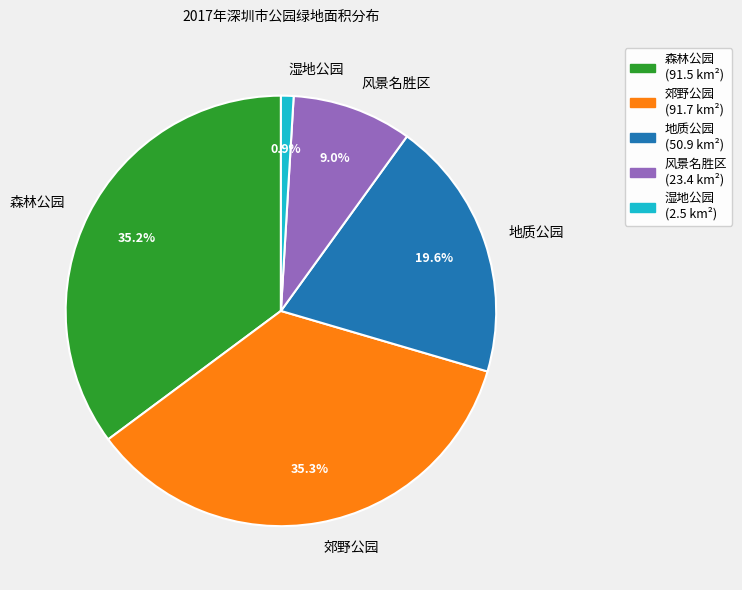

What is the ratio of the value at 森林公园 to the value at 风景名胜区?

3.9